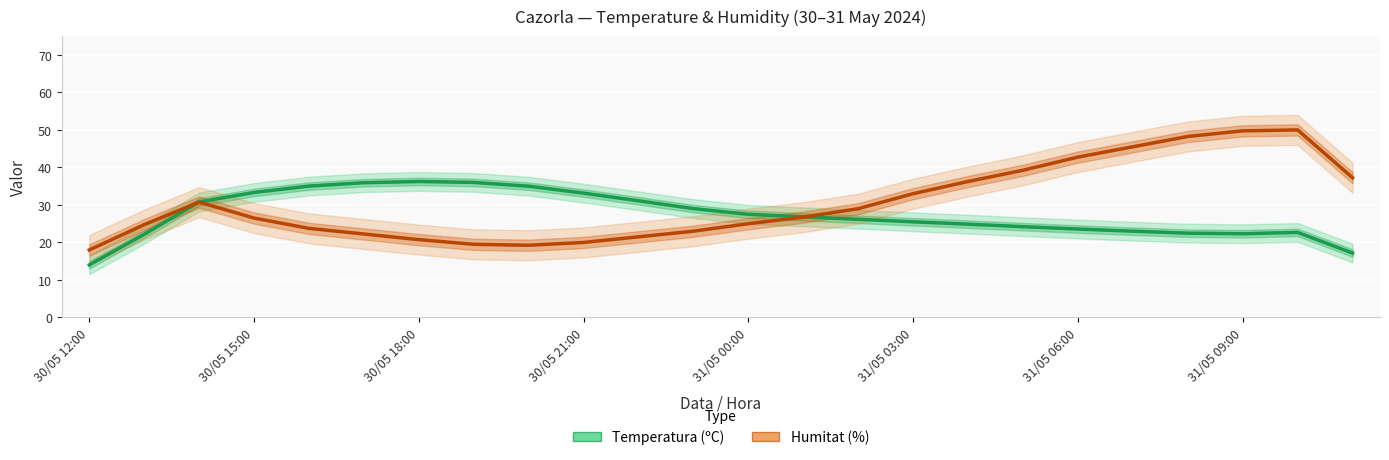

Is the value of Temperatura (ºC) at 19 greater than the value of Humitat (%) at 30/05 21:00?

No